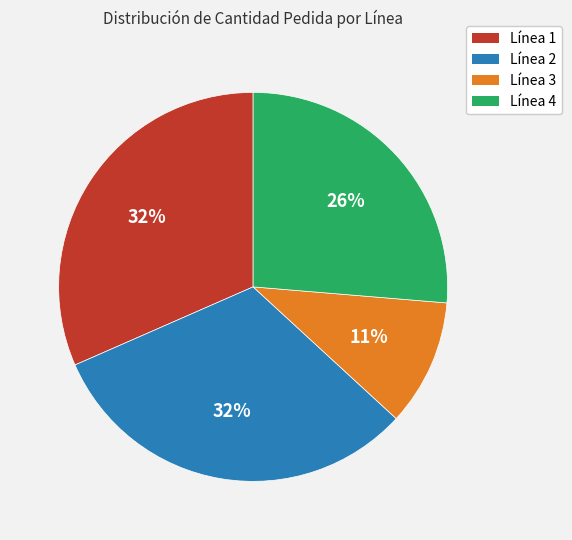

To the nearest percent, what percentage of the pie is Línea 4?

26%